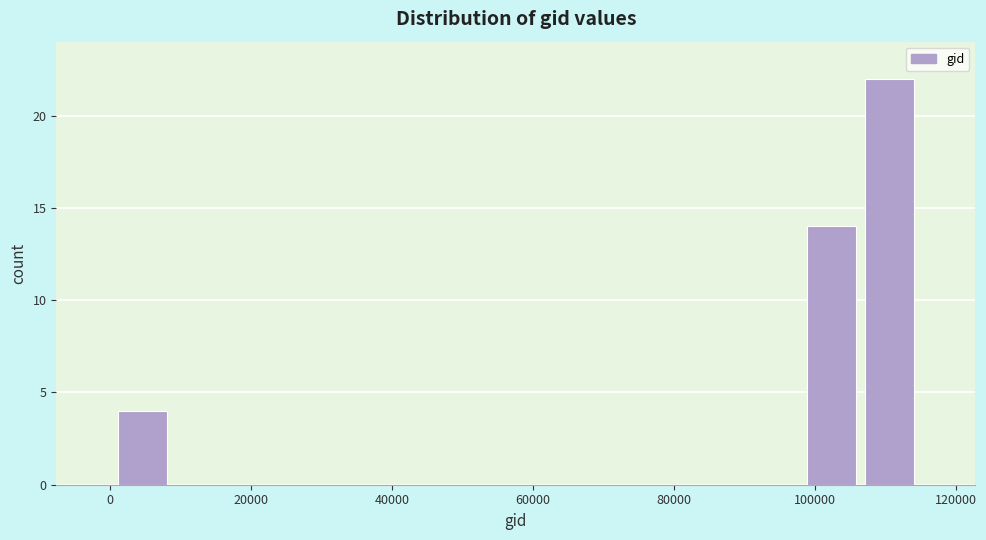

Over which range of the x-axis is the bar tallest?

106000 to 114000